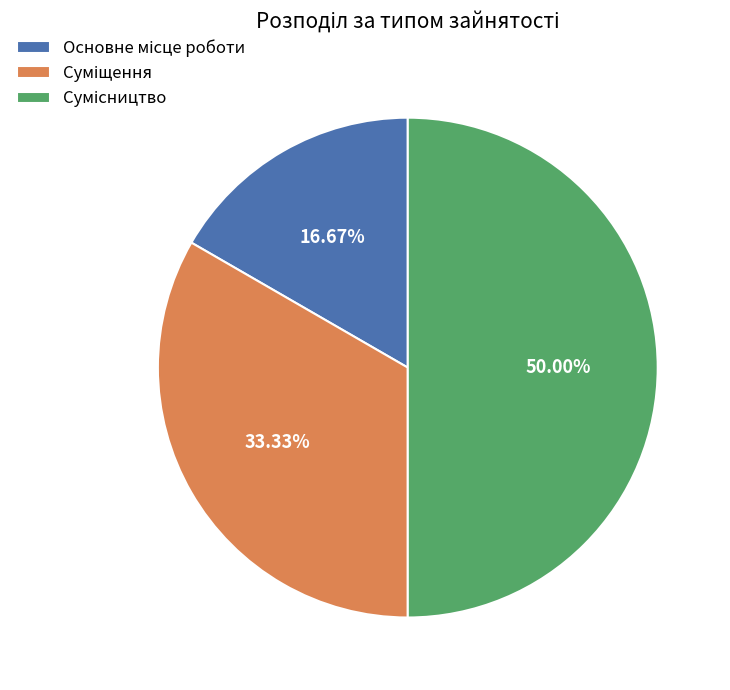

Between Суміщення and Основне місце роботи, which is larger?

Суміщення